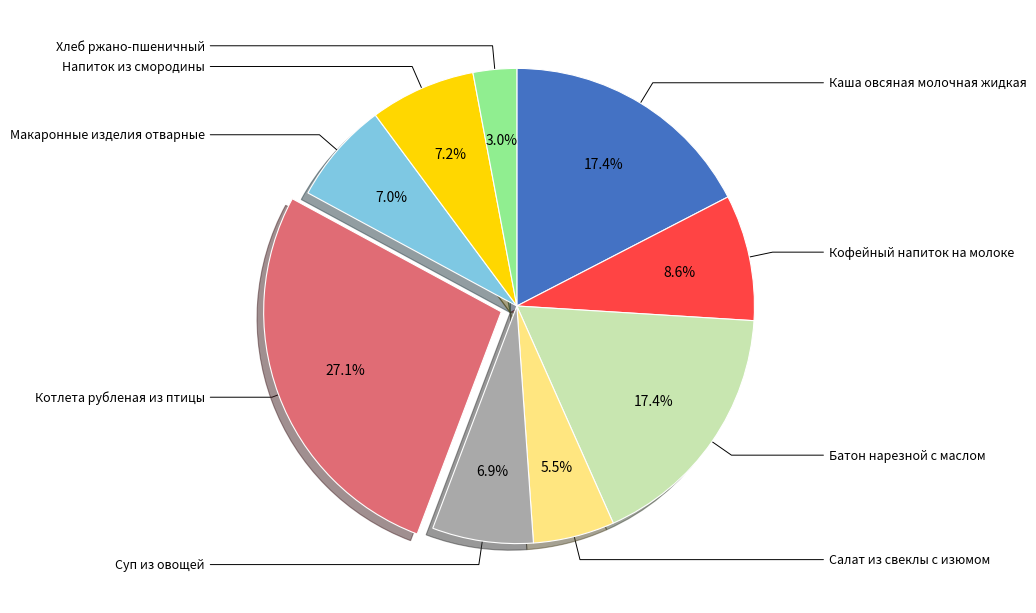

Is there any slice that represents more than half of the pie?

No